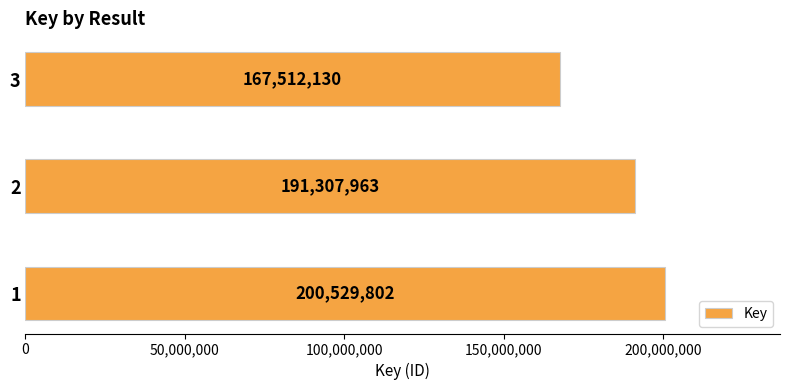

What is the average value?

186449965